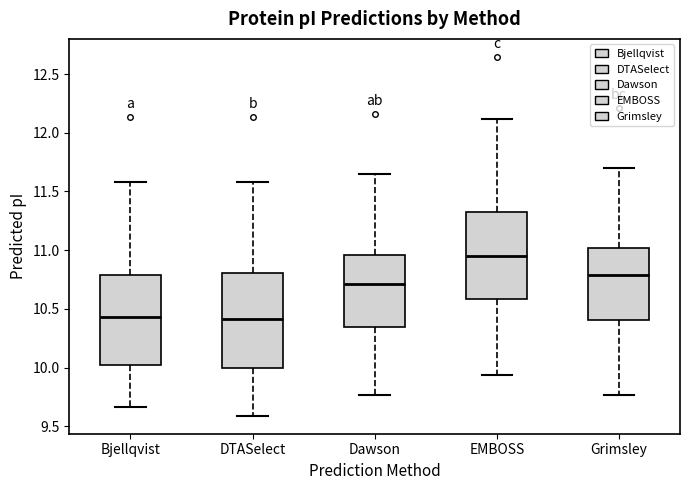

Reading left to right, read every box against the y-axis: the position of its median line, the range the box covers, and the ends of its whiskers. The values are not printed on the chart, so give them approximately, as read against the axis.

Bjellqvist: median 10.45, box 10.00 to 10.80, whiskers 9.65 to 11.60
DTASelect: median 10.40, box 10.00 to 10.80, whiskers 9.60 to 11.60
Dawson: median 10.70, box 10.35 to 10.95, whiskers 9.75 to 11.65
EMBOSS: median 10.95, box 10.60 to 11.30, whiskers 9.95 to 12.10
Grimsley: median 10.80, box 10.40 to 11.00, whiskers 9.75 to 11.70